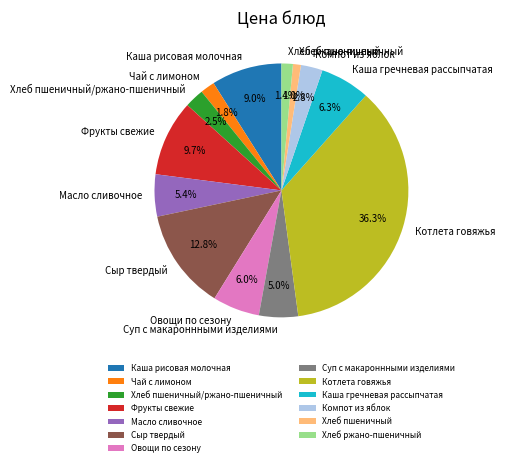

Is there a majority slice in this chart?

No